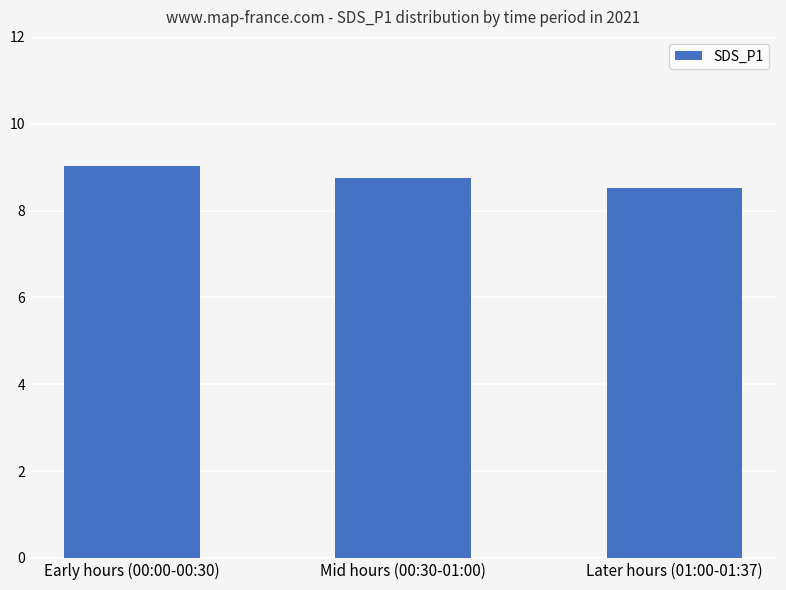

At which label is the value closest to 8?

Later hours (01:00-01:37)